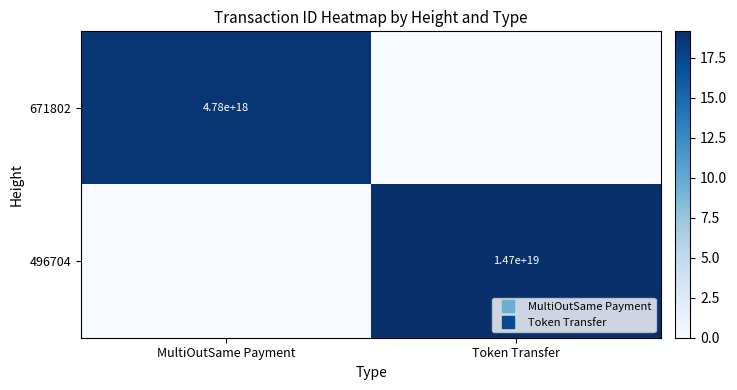

Rank the series by their average value, from highest to lowest.

496704, 671802